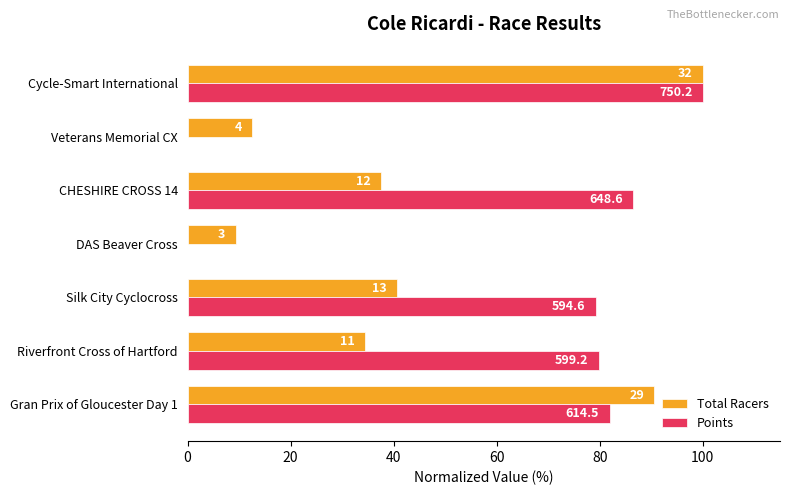

What are all the series names shown in the legend?

Total Racers, Points